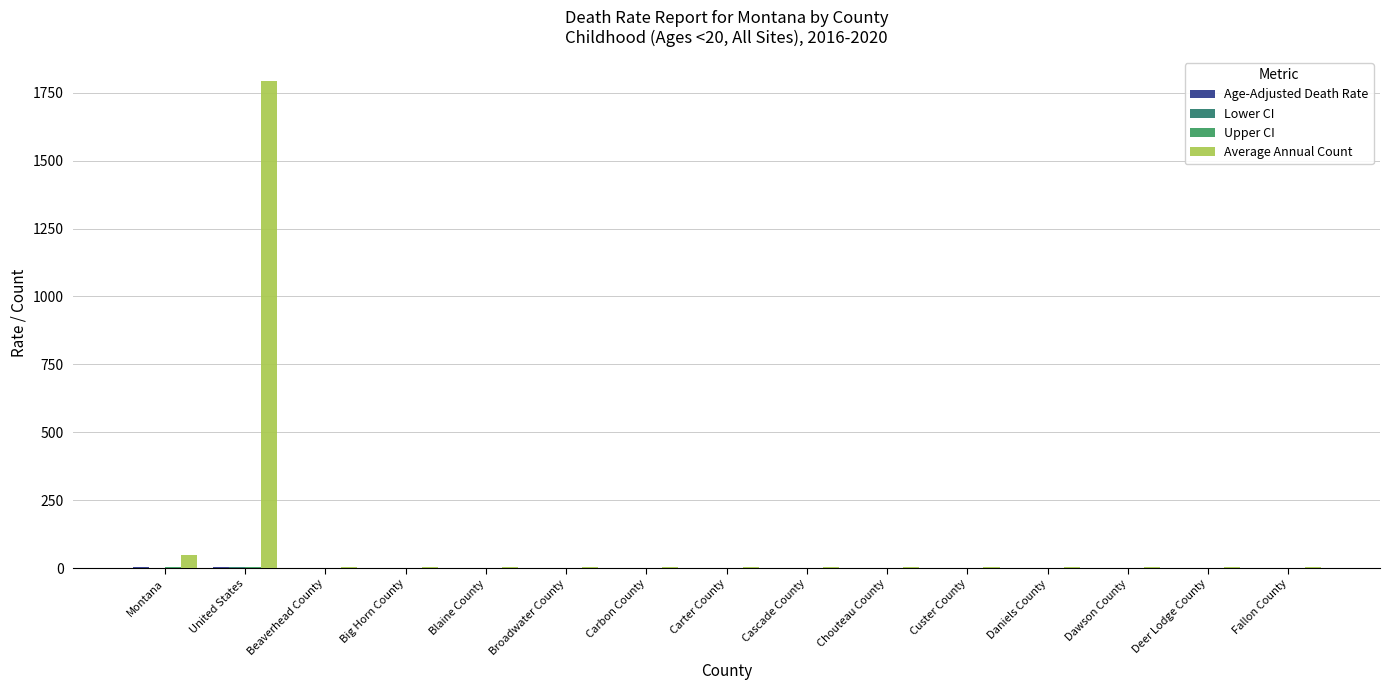

What is the label of the 4th bar from the right?

Daniels County